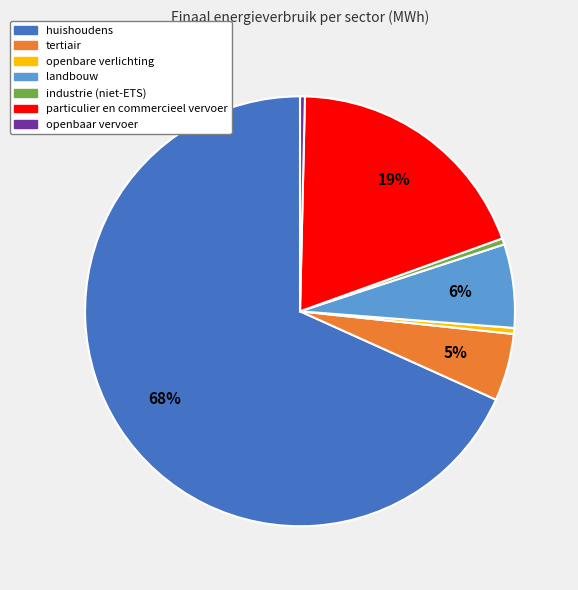

Which has a higher value, huishoudens or openbaar vervoer?

huishoudens